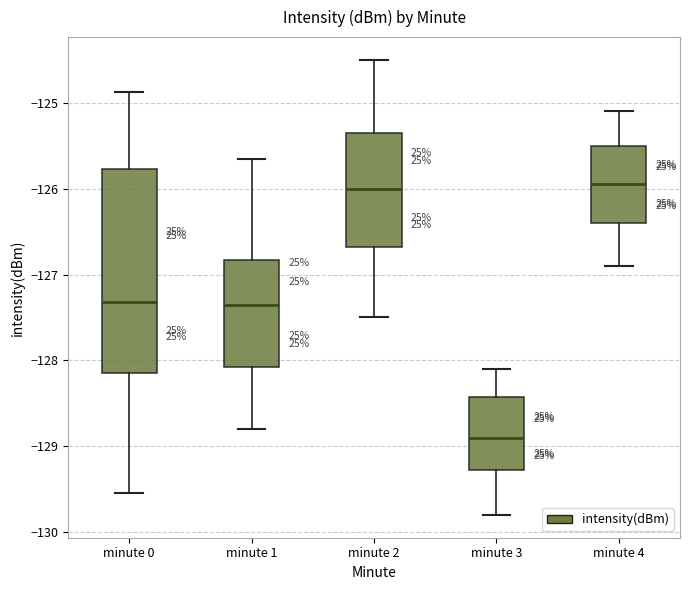

Where is the lower edge of the box for minute 1 on the y-axis? The values are not printed on the chart, so give them approximately, as read against the axis.

-128.1